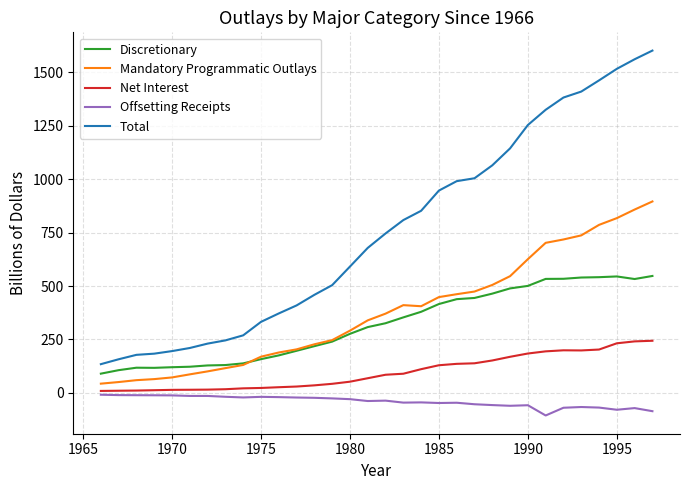

What are all the series names shown in the legend?

Discretionary, Mandatory Programmatic Outlays, Net Interest, Offsetting Receipts, Total